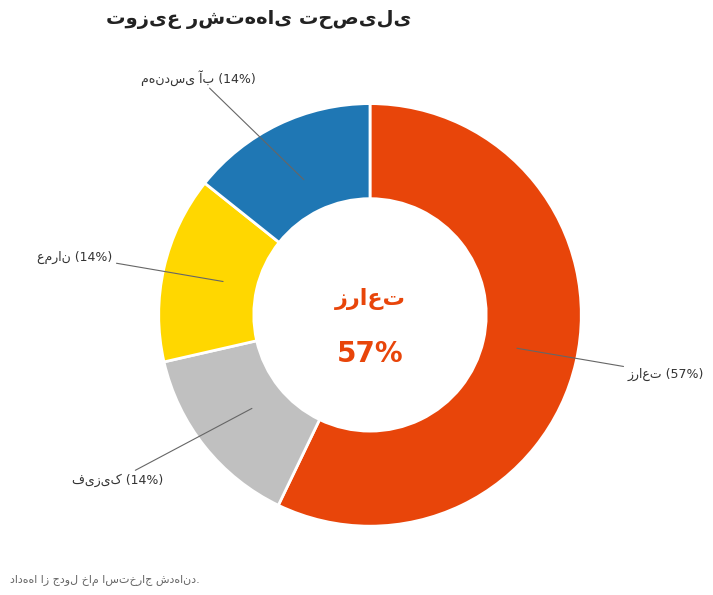

How many segments does this pie chart have?

4